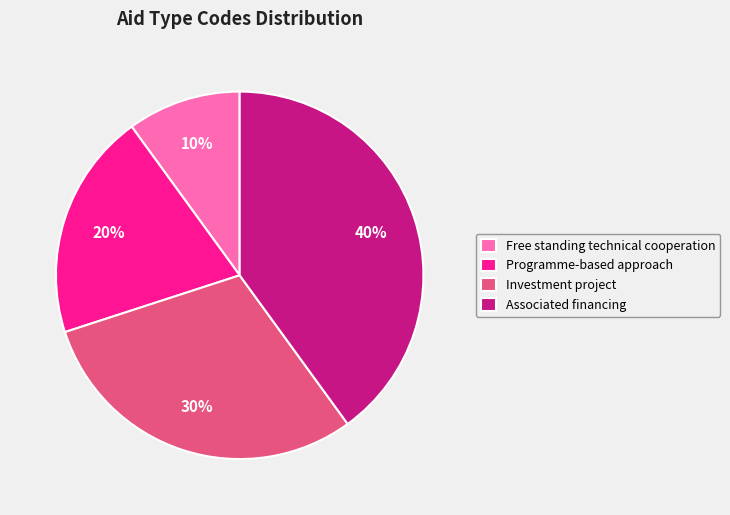

Count the number of slices in the pie.

4